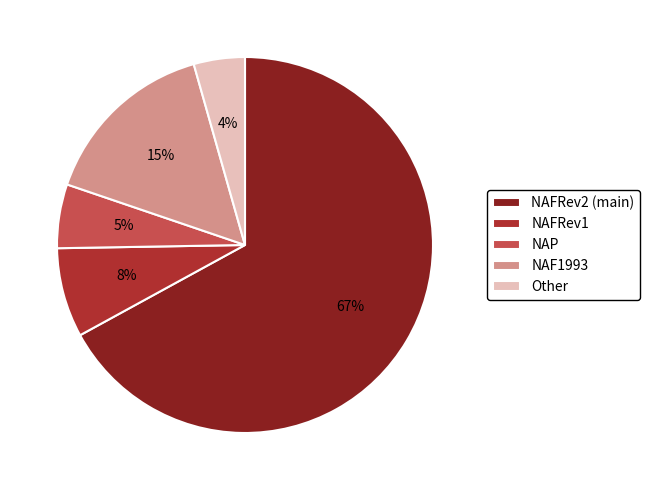

Approximately how many times larger is the value at Other compared to NAF1993?

0.3